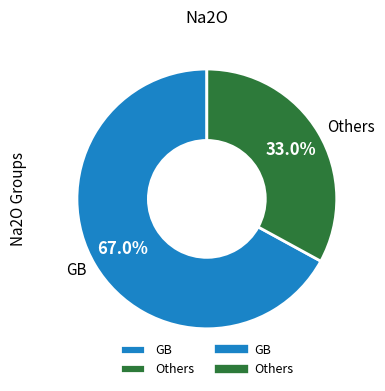

The GB slice represents 61% of the pie. True or false?

False